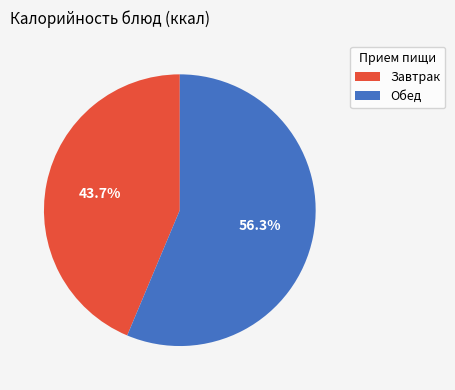

Which category has the biggest portion of the pie?

Обед